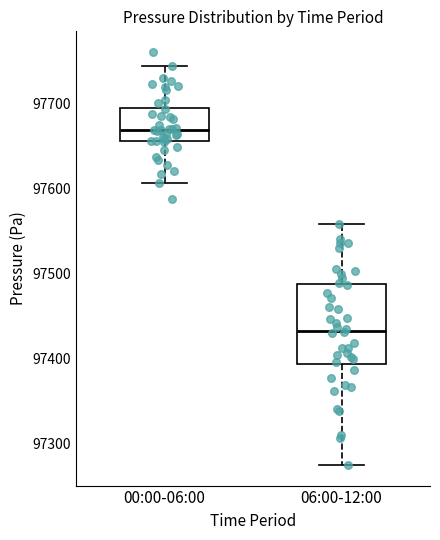

Reading left to right, read every box against the y-axis: the position of its median line, the range the box covers, and the ends of its whiskers. The values are not printed on the chart, so give them approximately, as read against the axis.

00:00-06:00: median 97670, box 97660 to 97700, whiskers 97610 to 97740
06:00-12:00: median 97430, box 97390 to 97490, whiskers 97270 to 97560